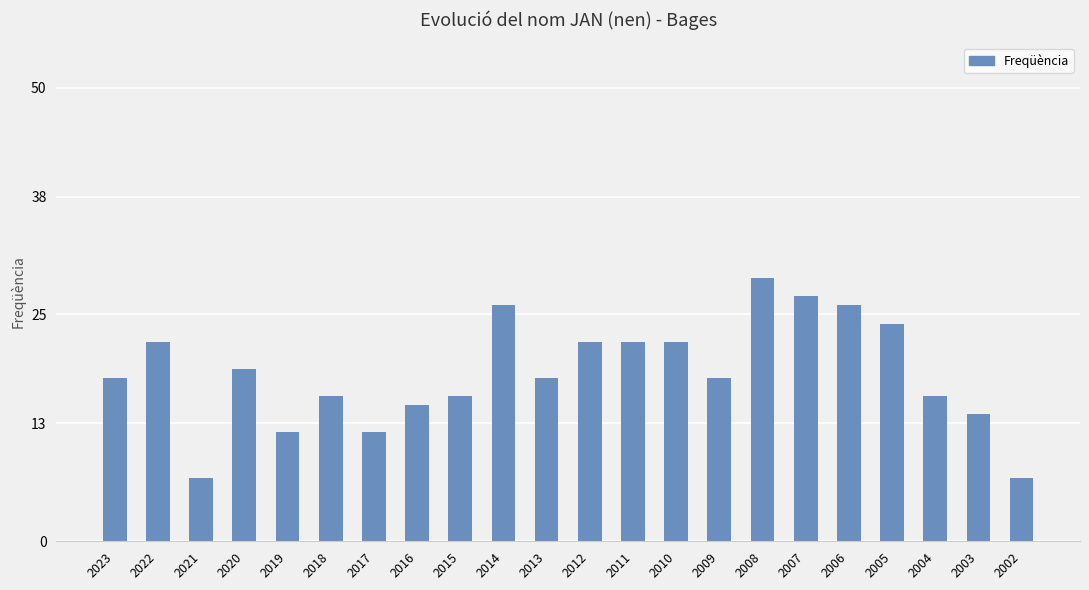

Between 2014 and 2005, which is larger?

2014